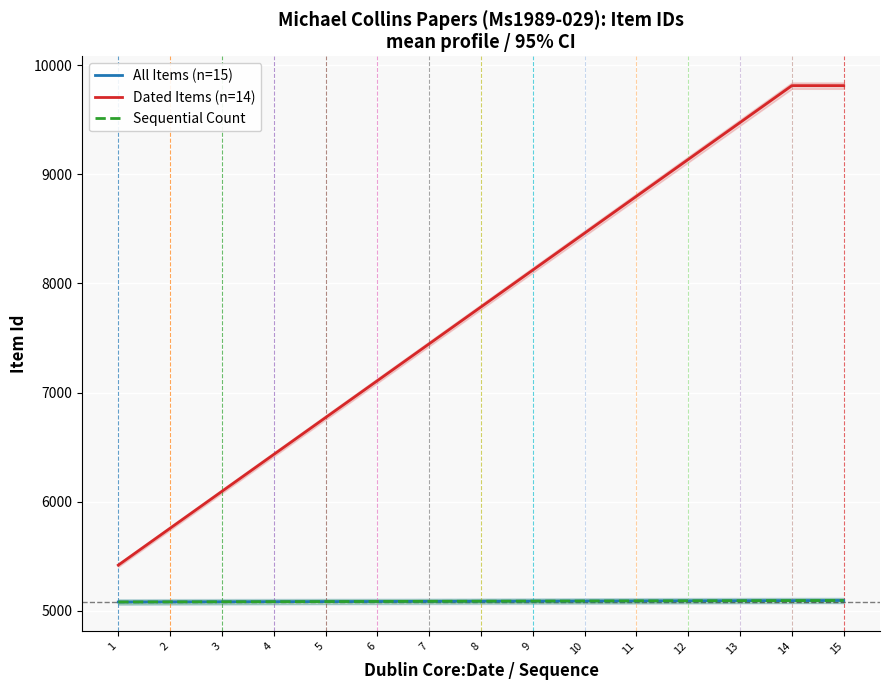

Which series changed the most between 3 and 11?

Dated Items (n=14)